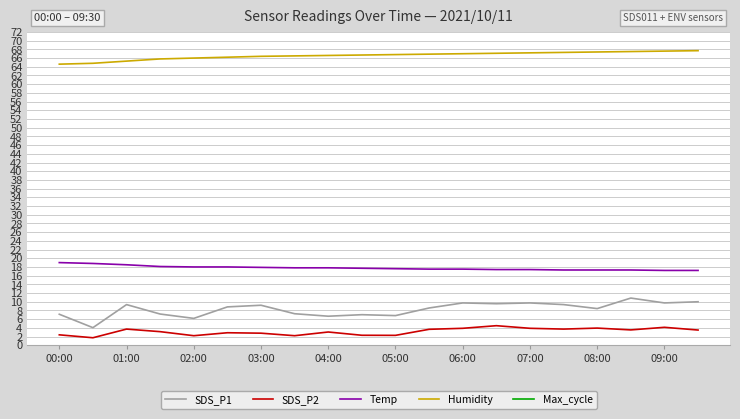

What is the minimum value for Humidity?

64.6